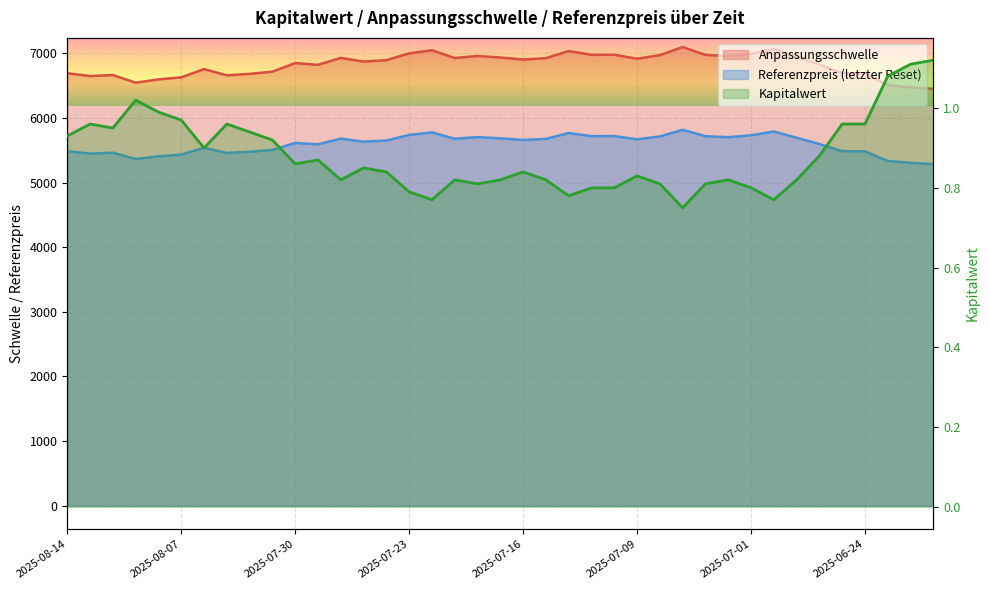

True or false: Anpassungsschwelle and Referenzpreis cross at least once.

False